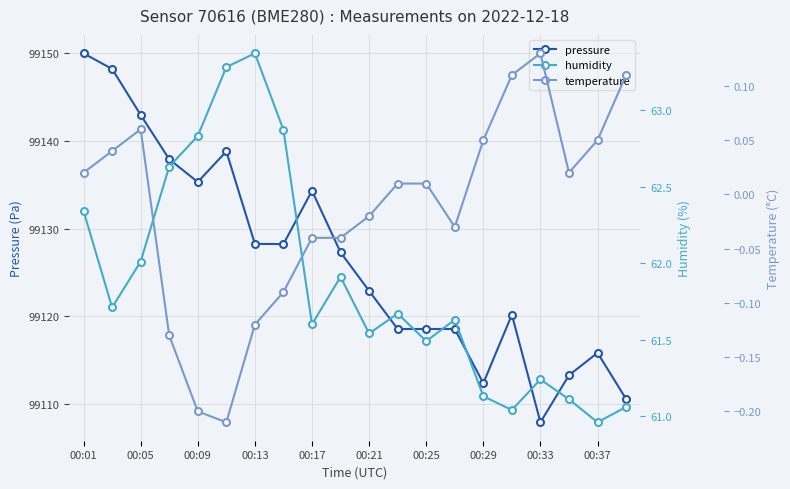

At which category is the sum across all series the highest?

00:01